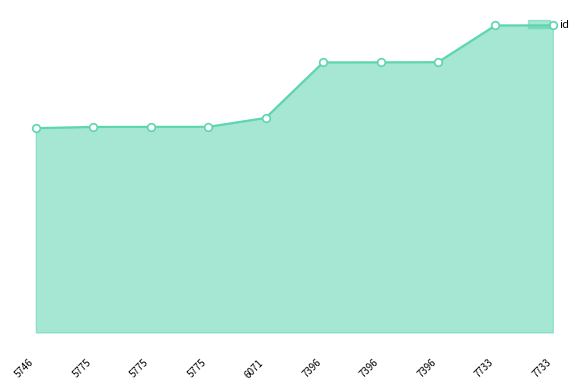

What is the change in value from 6071 to 7733?

+6931